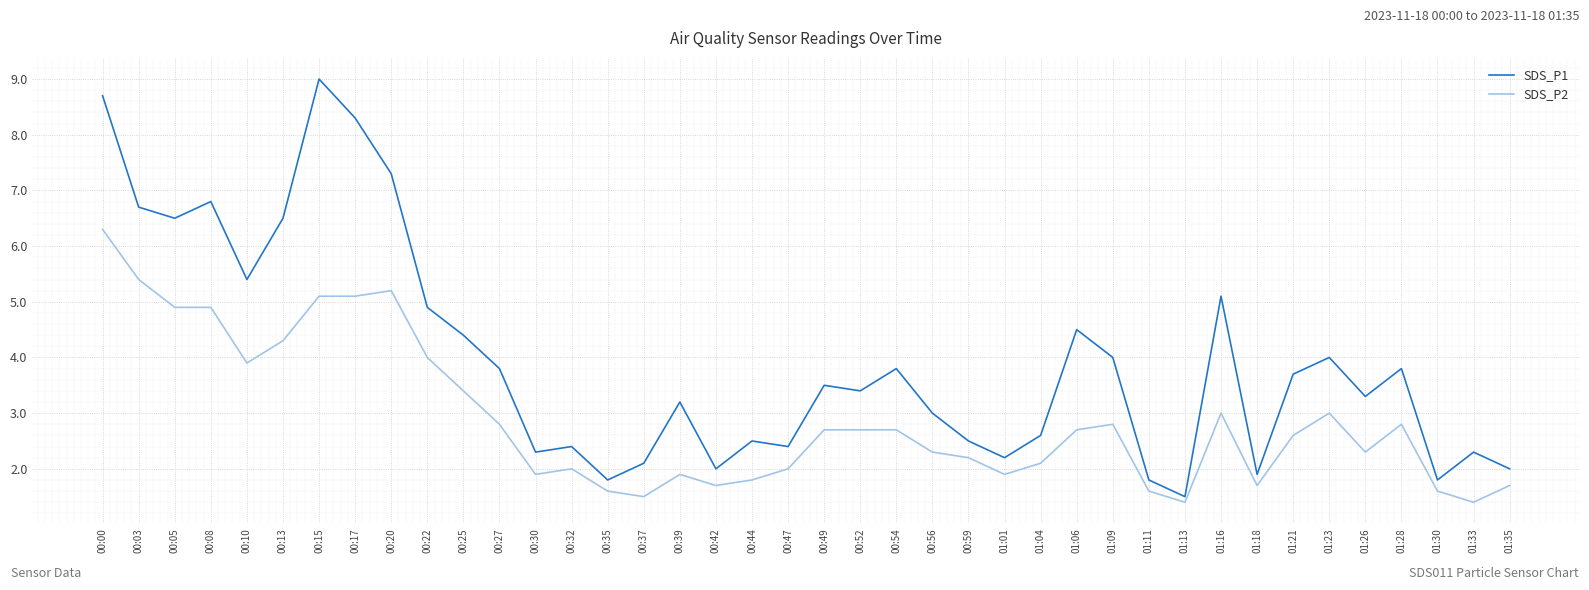

Which category has the highest value in the SDS_P1 series?

00:15